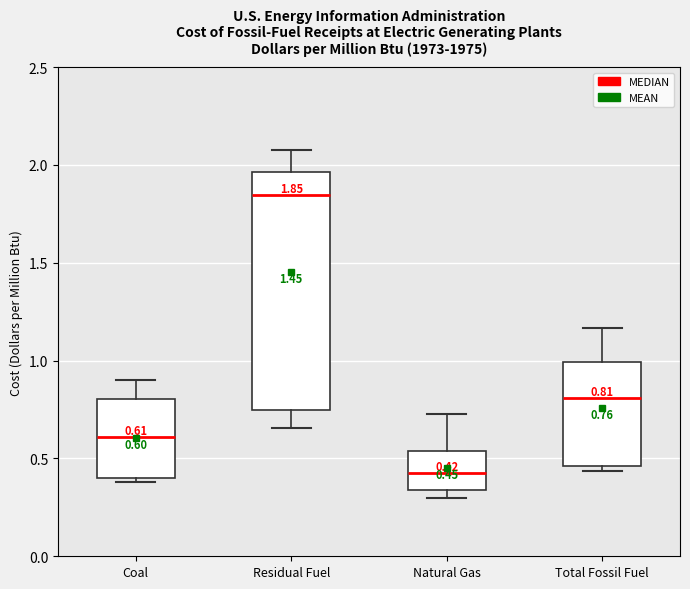

Which box has the highest median line?

Residual Fuel